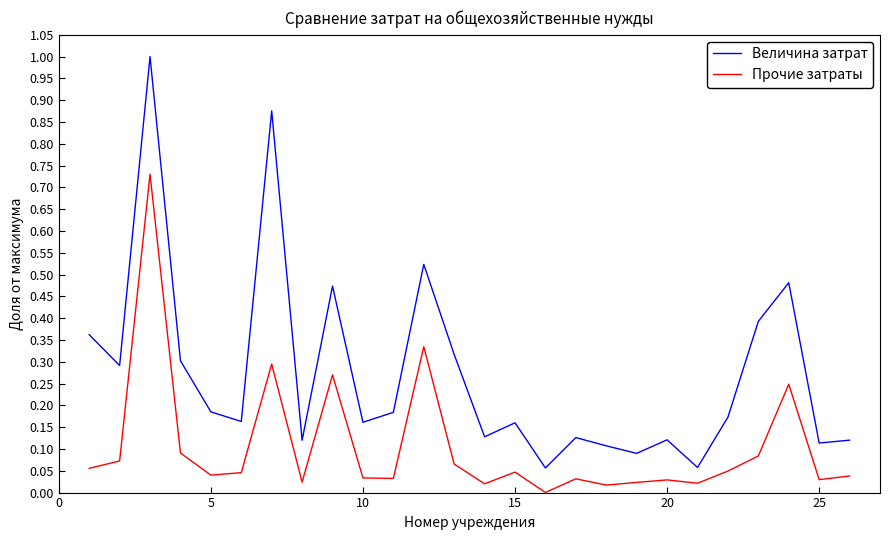

Which series has the largest total across all categories?

Величина затрат